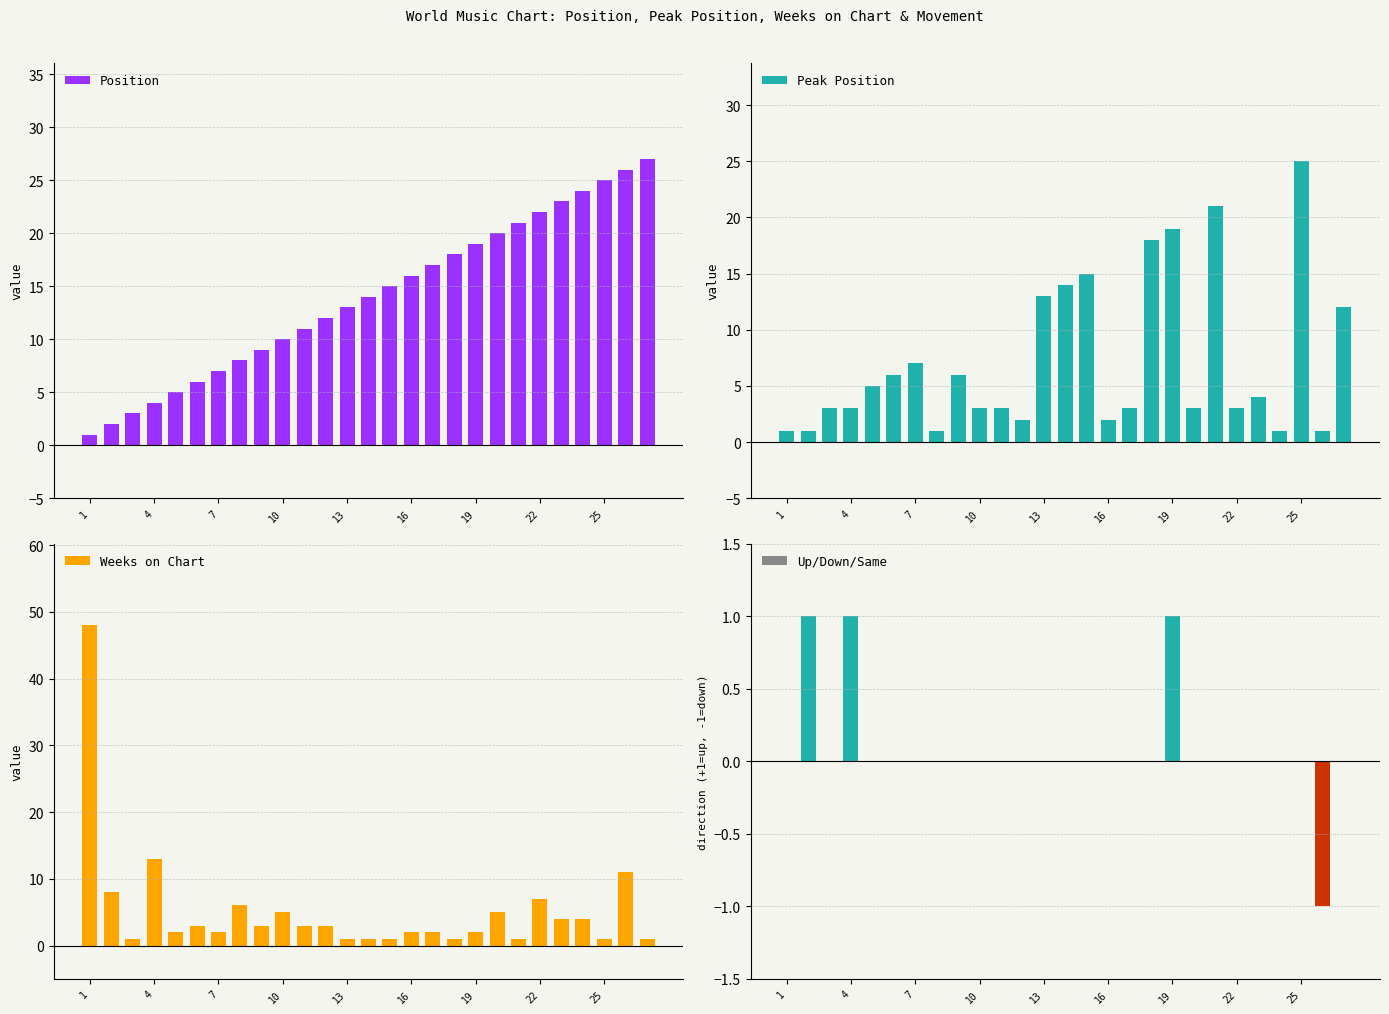

List the series in order of their peak value, lowest first.

Up/Down/Same, Peak Position, Position, Weeks on Chart